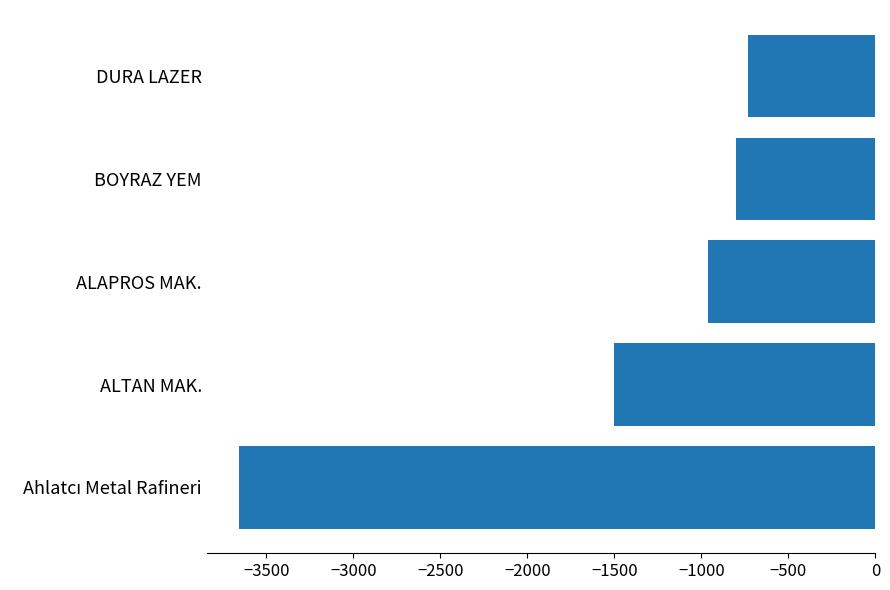

The value at DURA LAZER is -329. True or false?

False